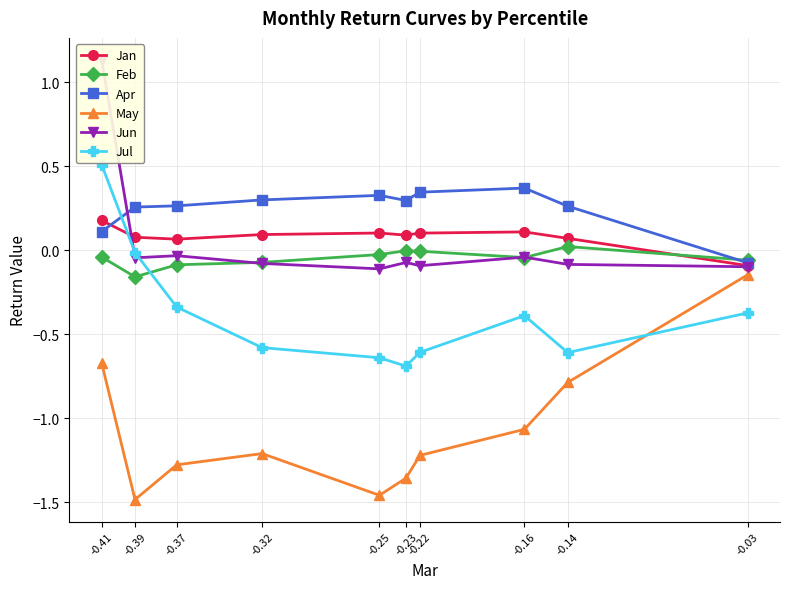

How many interior local valleys does the Jul series have?

2